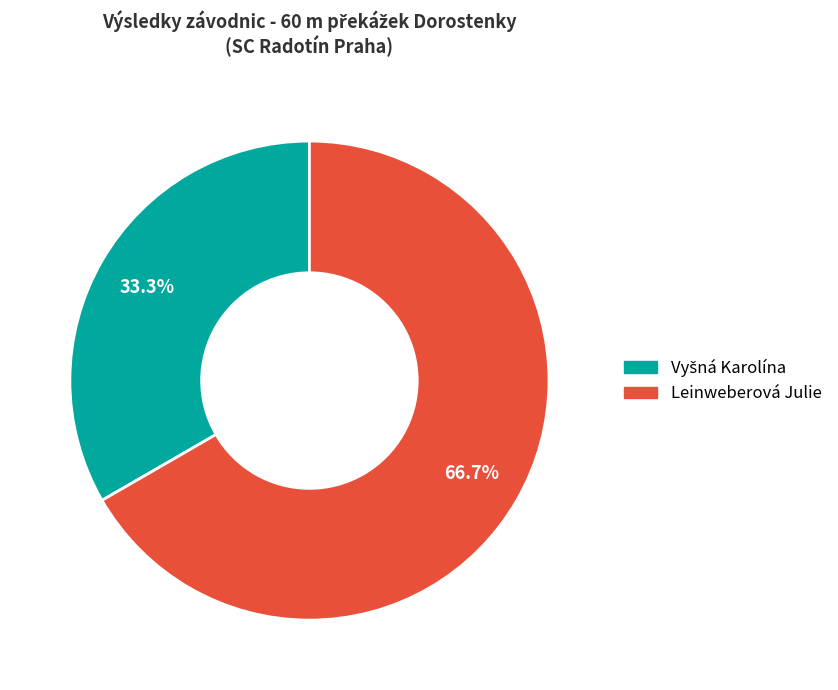

Does Leinweberová Julie represent more than half of the total?

Yes